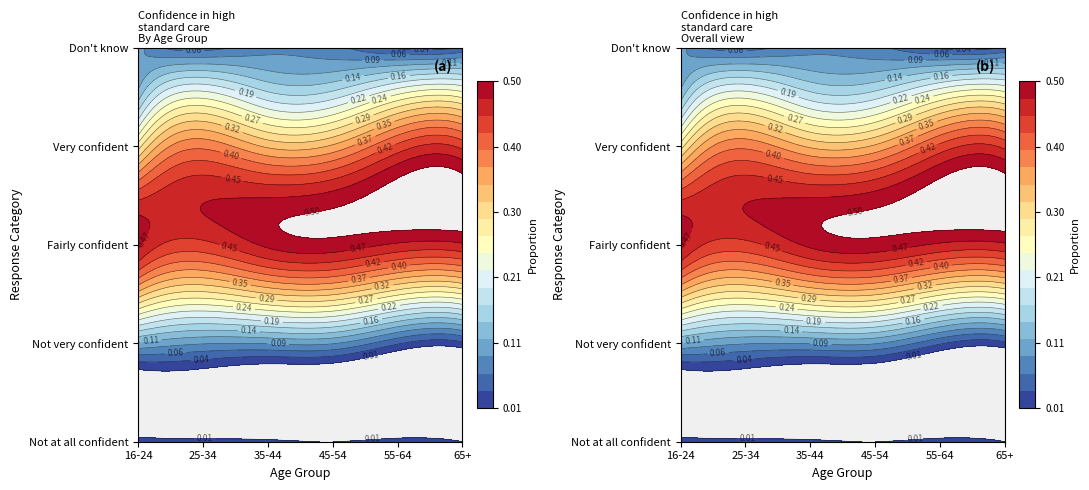

What is the approximate value of Fairly confident at 16-24?

0.5